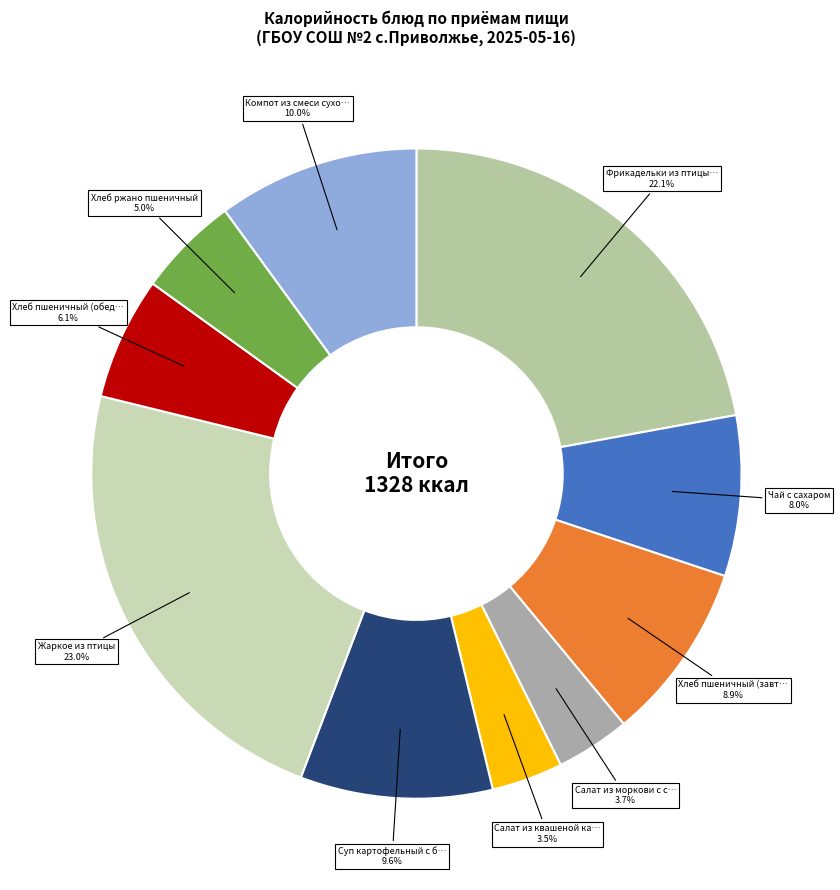

Count the number of slices in the pie.

10